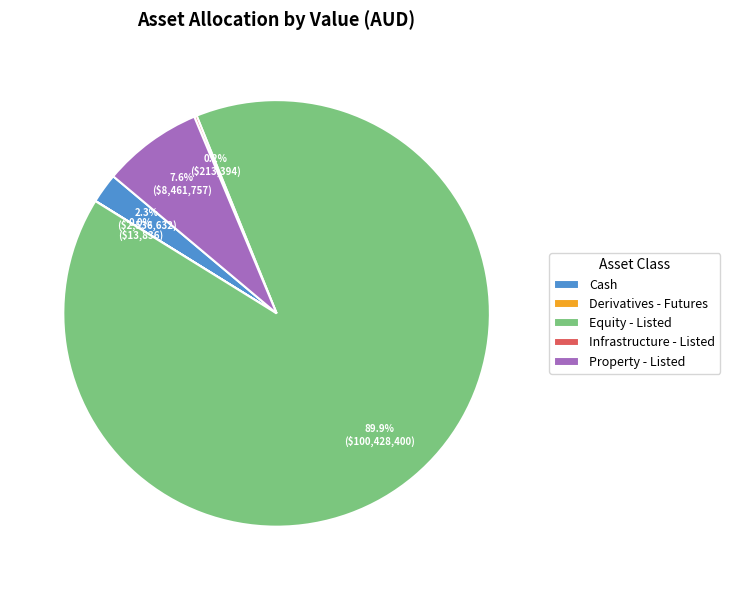

Approximately how many times larger is the value at Property - Listed compared to Equity - Listed?

0.1